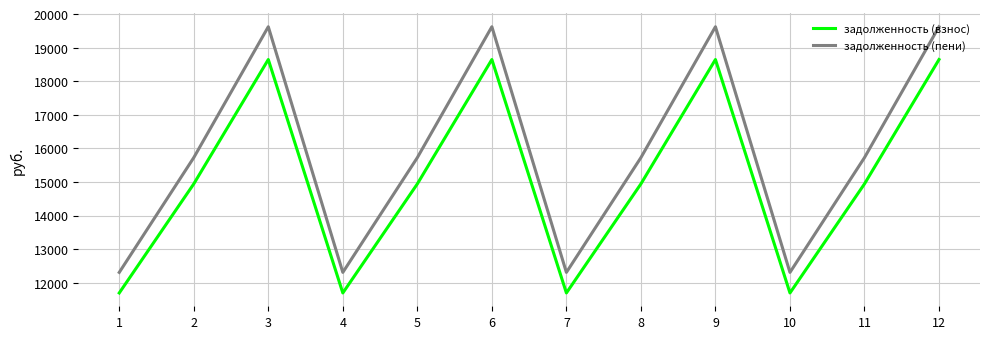

True or false: задолженность (пени) has a value of 12306.6 at 1.

True